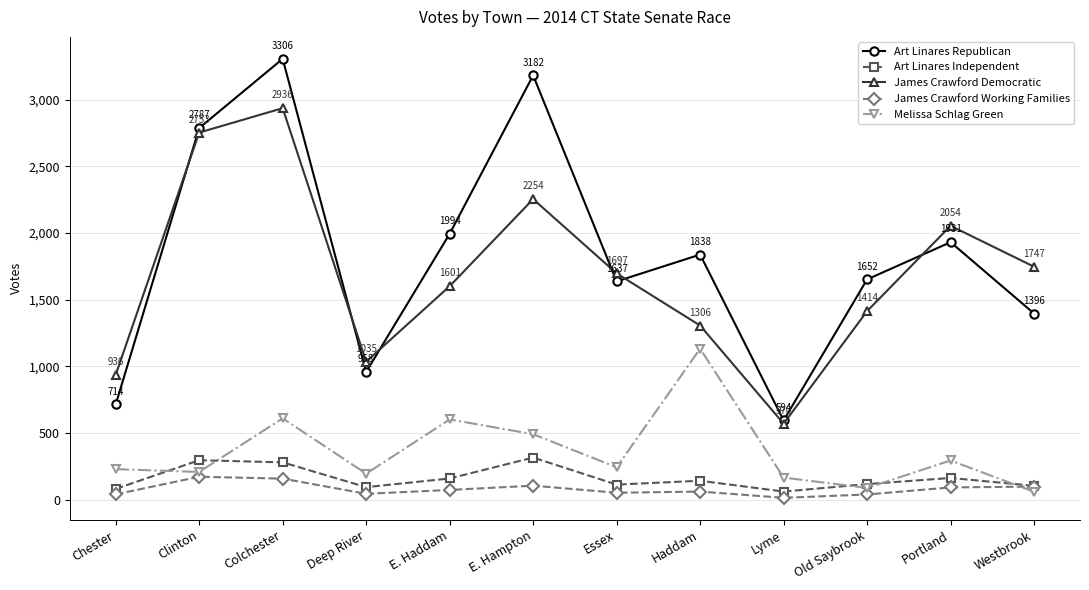

What is the difference between the maximum and minimum values in the Art Linares Republican series?

2712